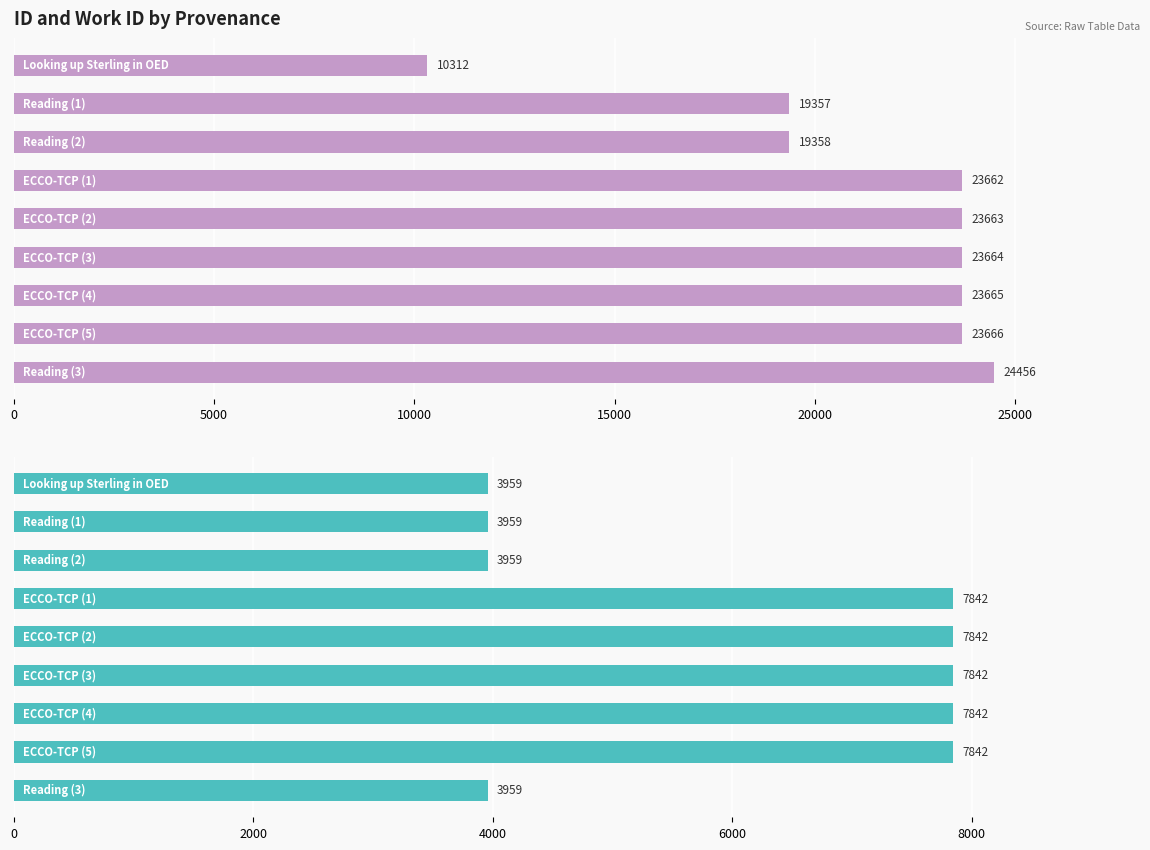

Between 25000 and 7, which series saw the biggest shift?

id